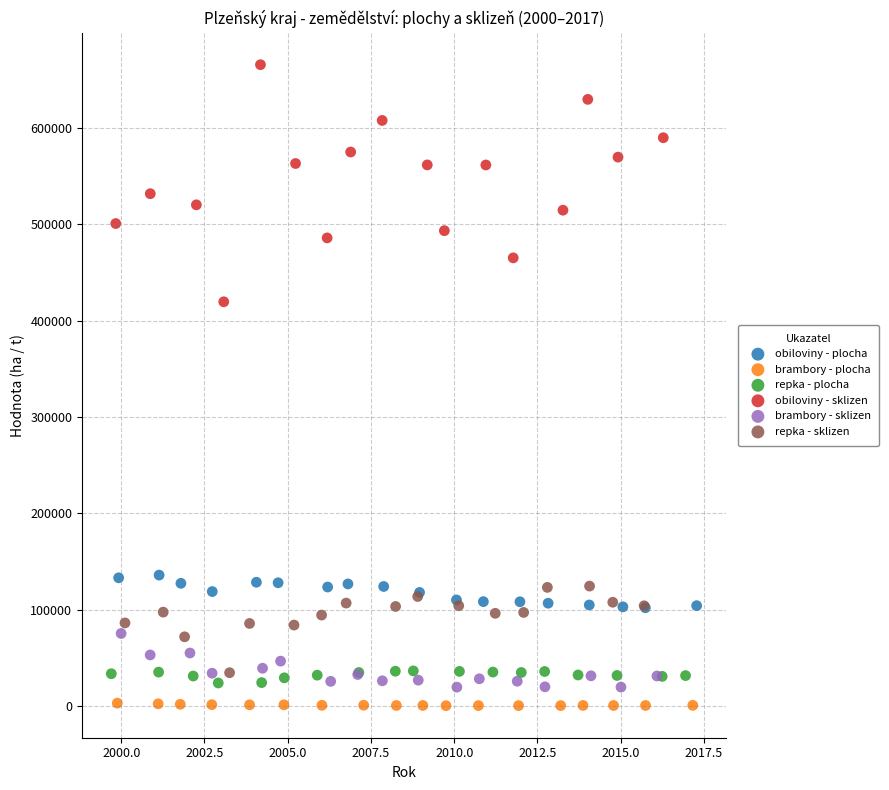

Which series has the largest Y range (max minus min)?

obiloviny - sklizen